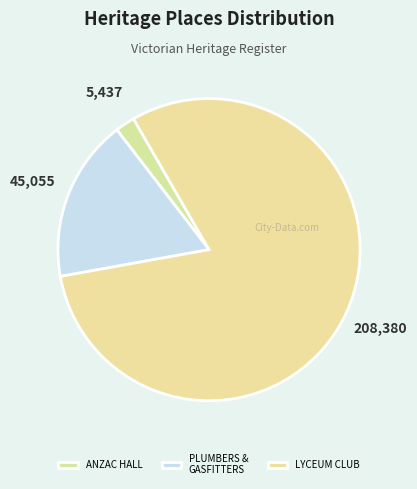

Which category has the smallest portion of the pie?

ANZAC HALL